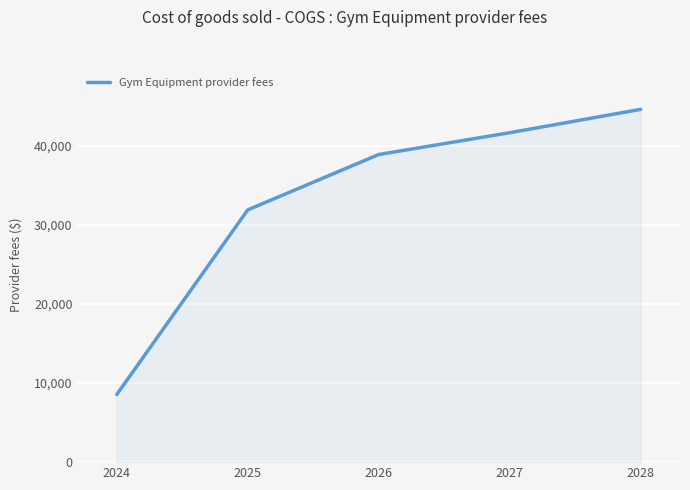

Between 2028 and 2024, which is larger?

2028